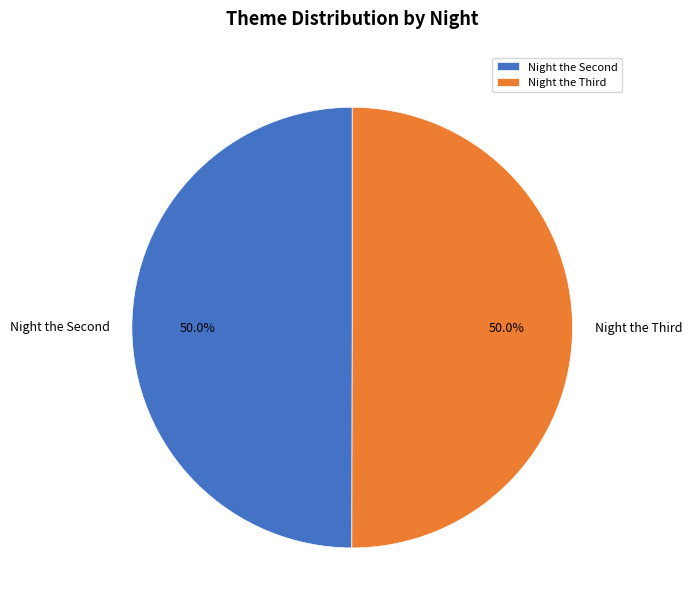

Count the number of slices in the pie.

2